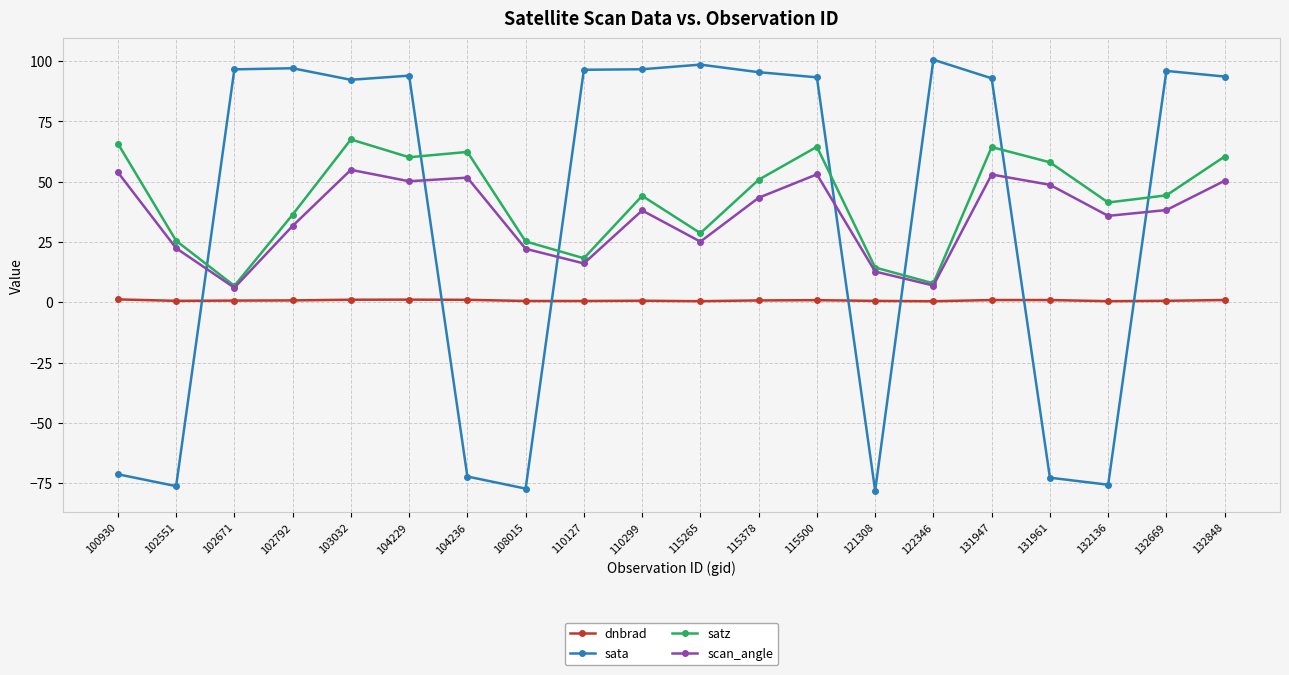

What is the value of the sata point at the 15th from the left?

100.5